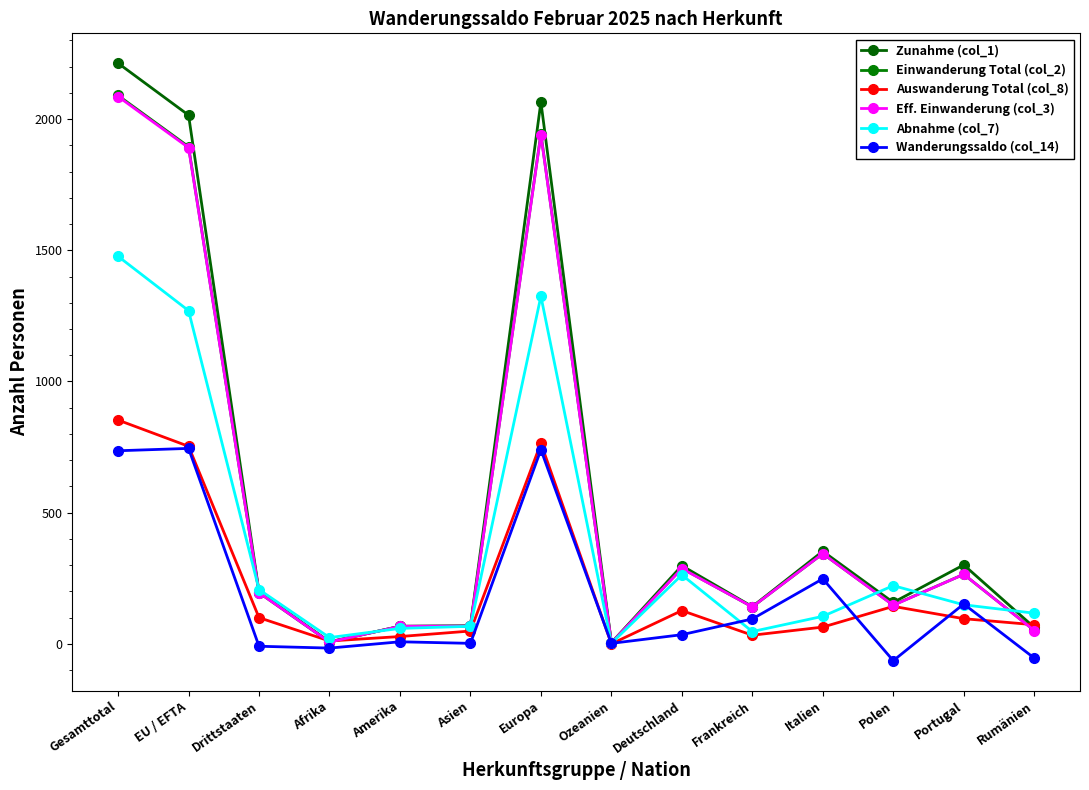

At which category is the sum across all series the highest?

Gesamttotal